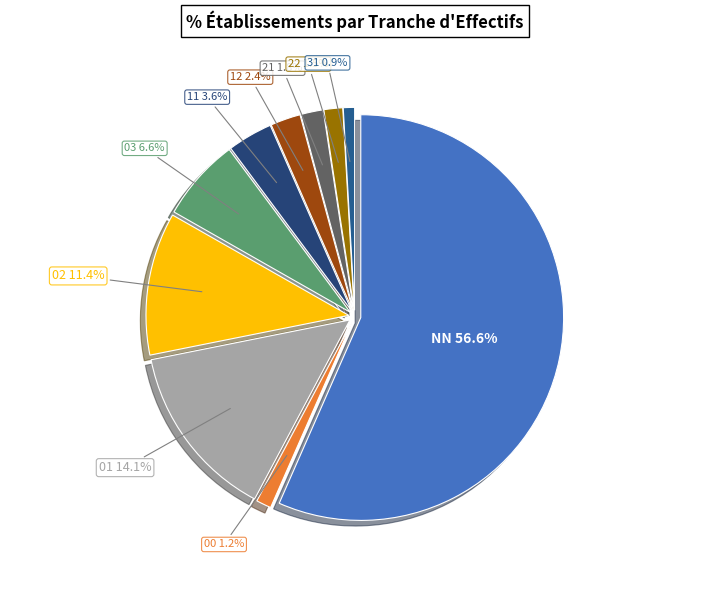

Approximately how many times larger is the value at 01 compared to 02?

1.2